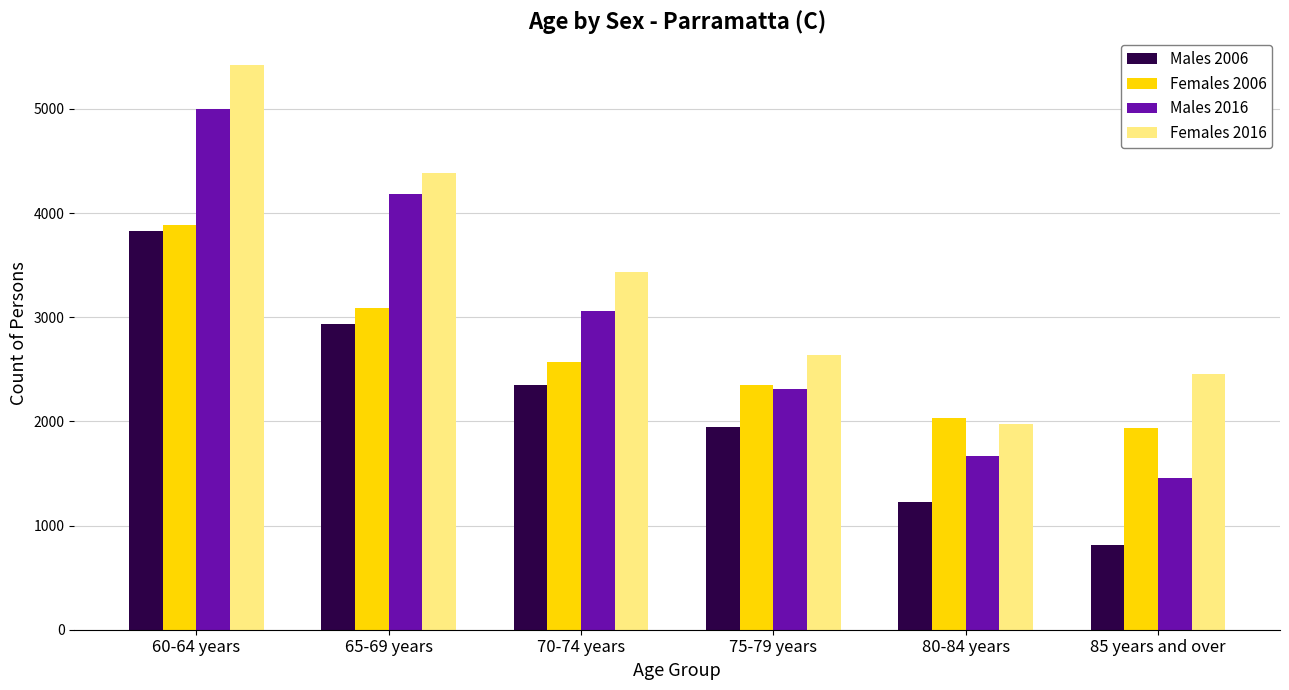

Reading left to right, extract all data points from this chart.

Males 2006: 3830	2936	2347	1944	1228	811
Females 2006: 3883	3084	2571	2352	2036	1939
Males 2016: 4997	4179	3061	2313	1663	1453
Females 2016: 5417	4389	3432	2642	1979	2453